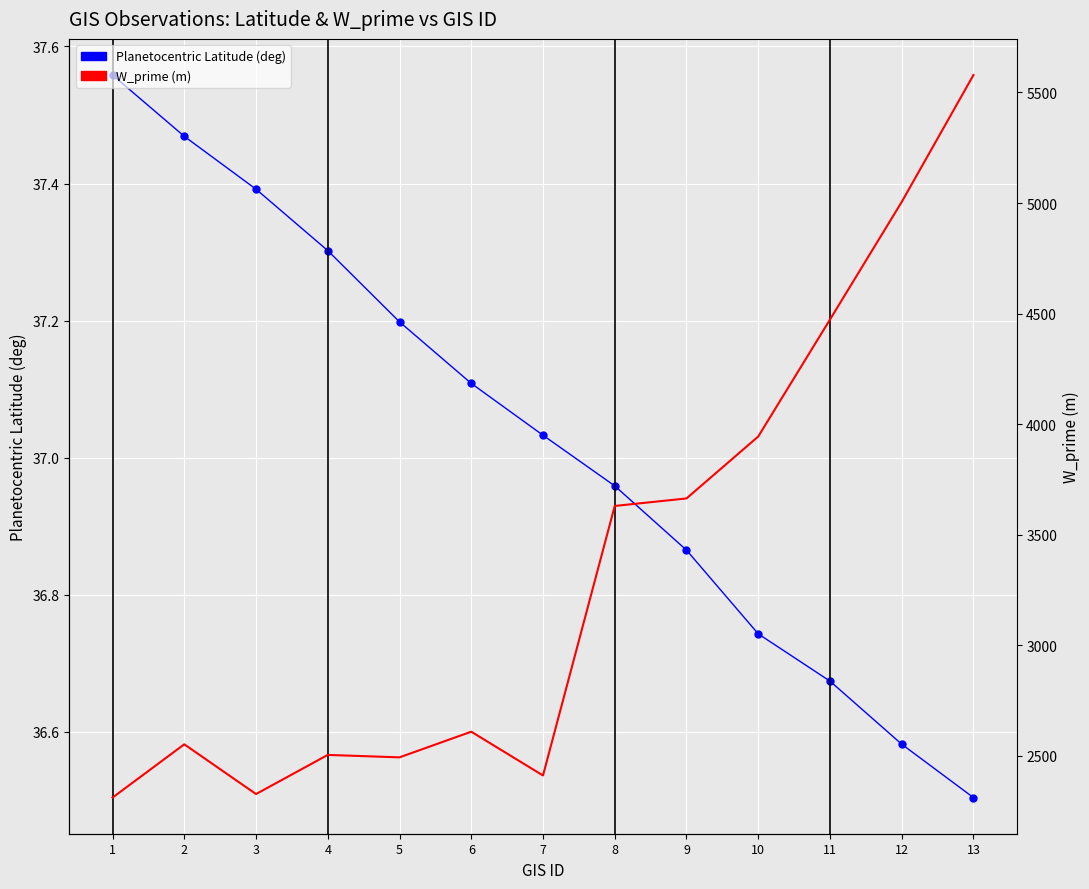

Which series has the largest total across all categories?

W_prime (m)